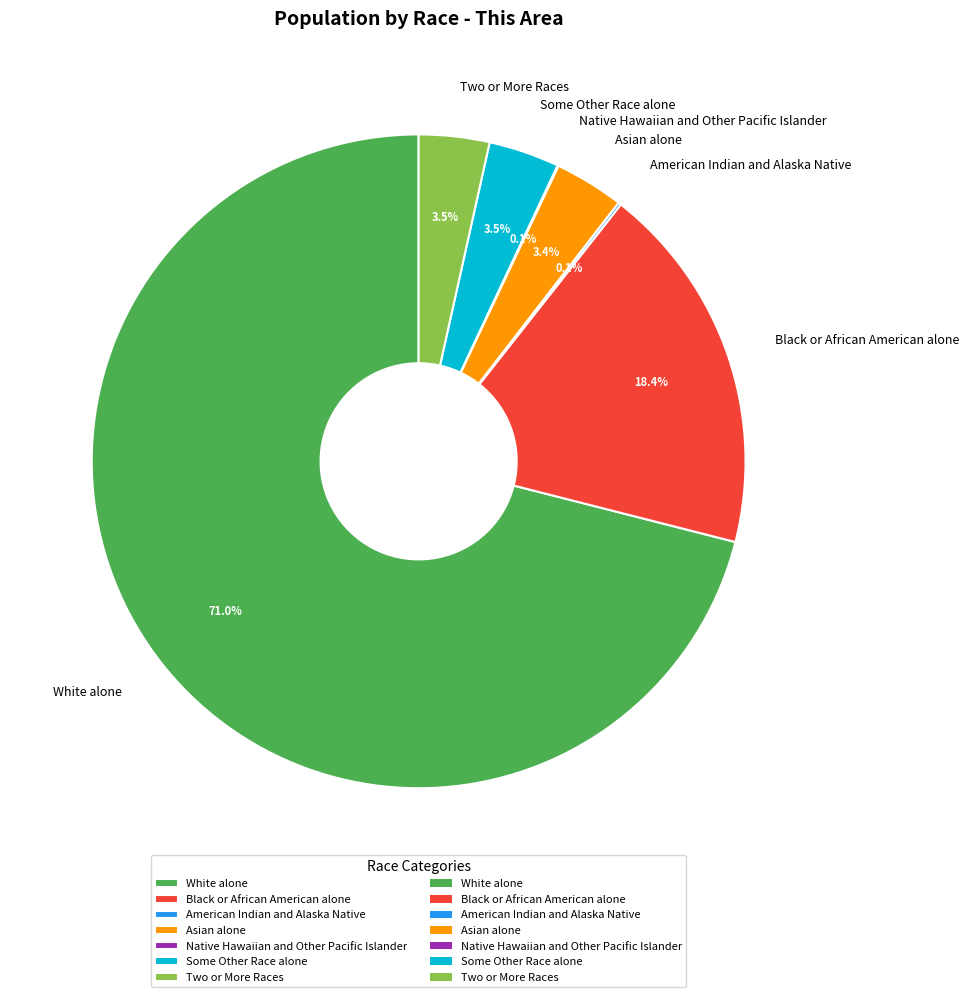

What percentage do Asian alone and Some Other Race alone together represent?

6.9%